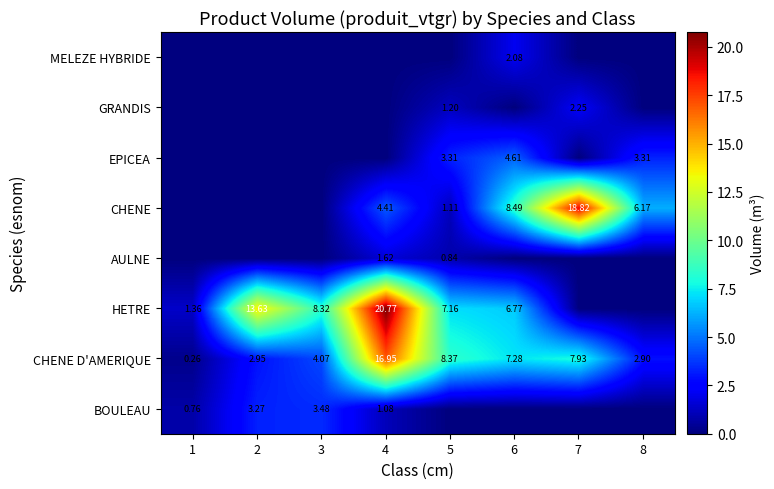

Is the value of CHENE D'AMERIQUE at 6 greater than the value of BOULEAU at 1?

Yes